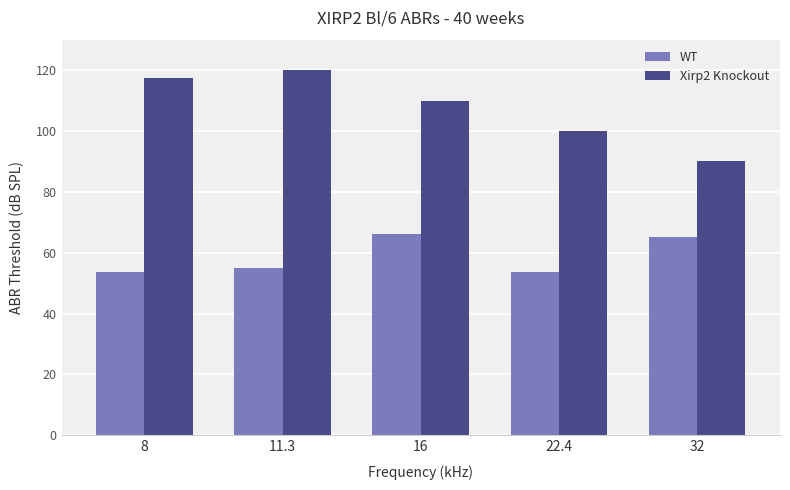

What is the average value of the Xirp2 Knockout series?

107.5